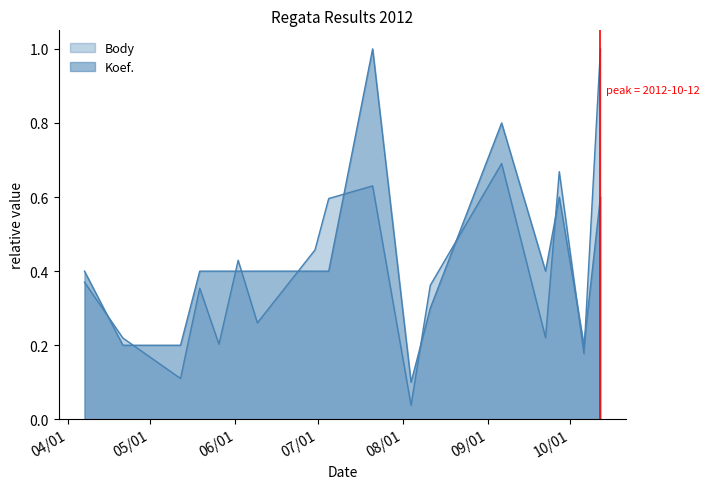

At how many categories does at least one series exceed 0?

17